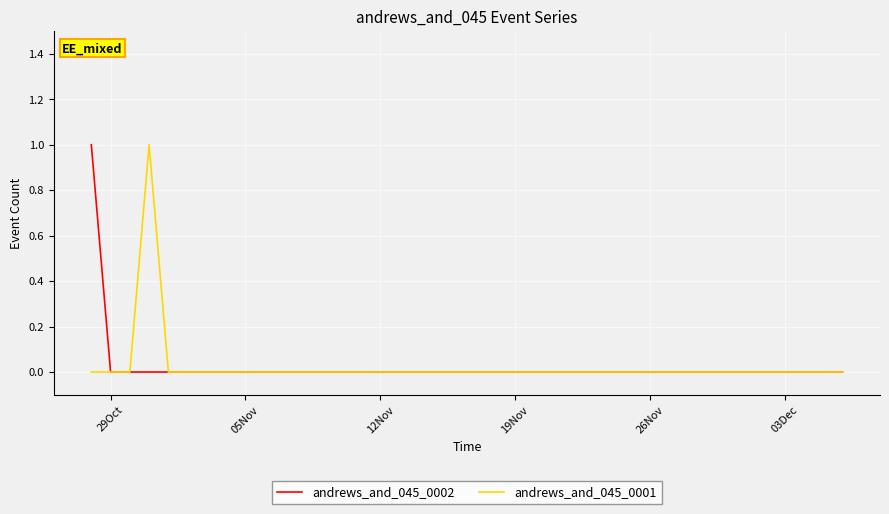

True or false: andrews_and_045_0001 and andrews_and_045_0002 cross at least once.

False